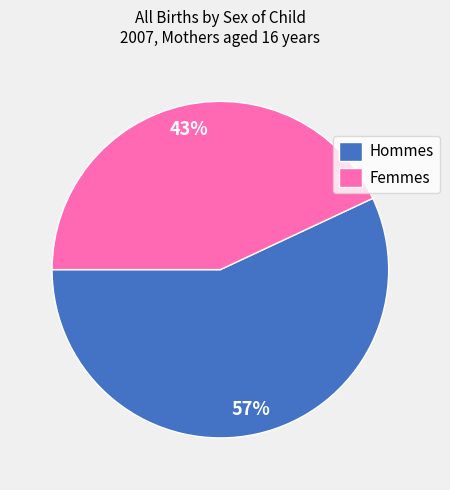

What percentage is the Femmes slice, to the nearest percent?

43%